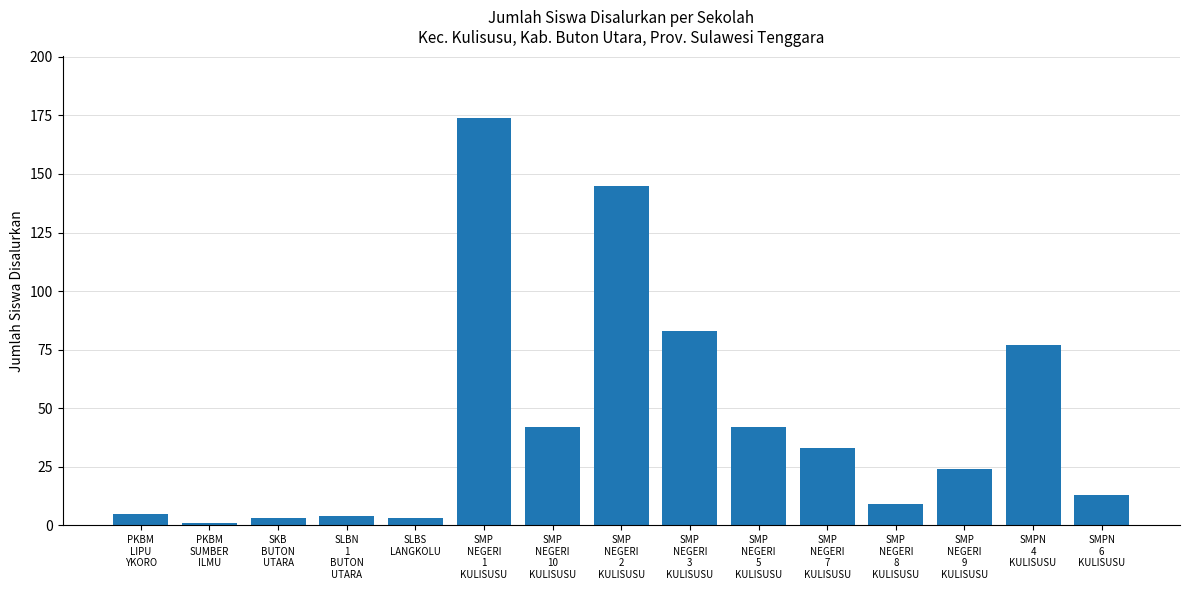

True or false: the data shows 56 at SMP
NEGERI
7
KULISUSU.

False